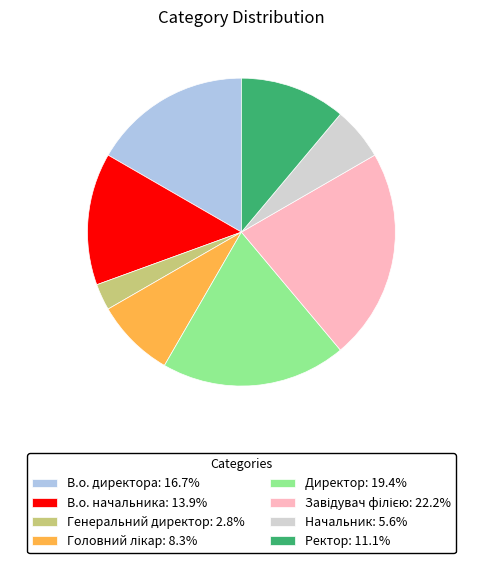

How many slices are in this pie chart?

8